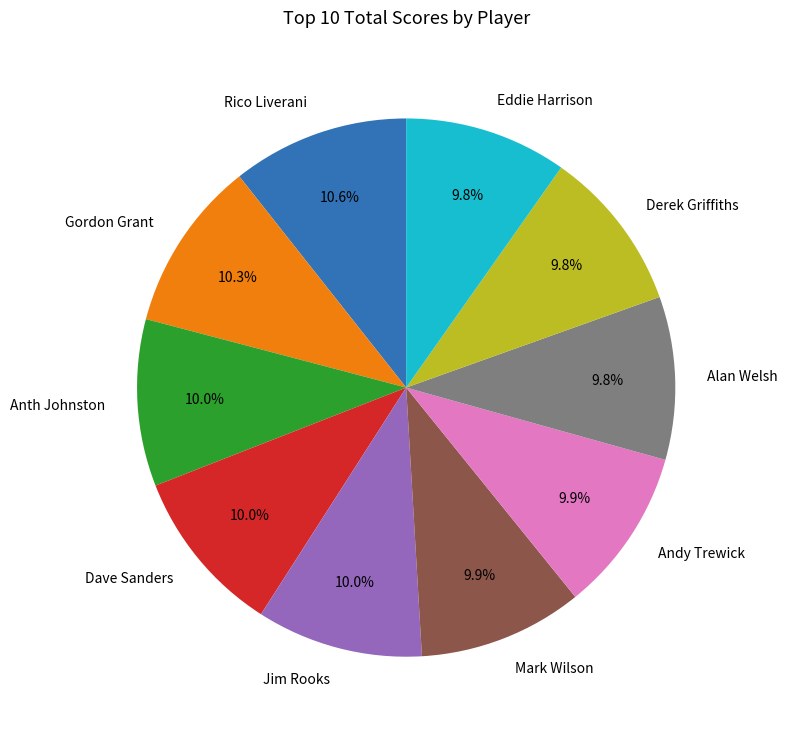

Is the sum of Mark Wilson and Eddie Harrison greater than half?

No